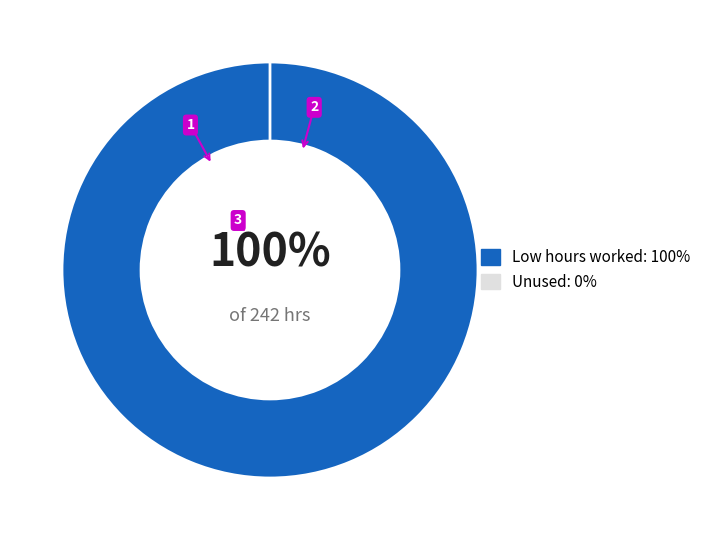

True or false: 14-Sat accounts for 1% of the total.

False